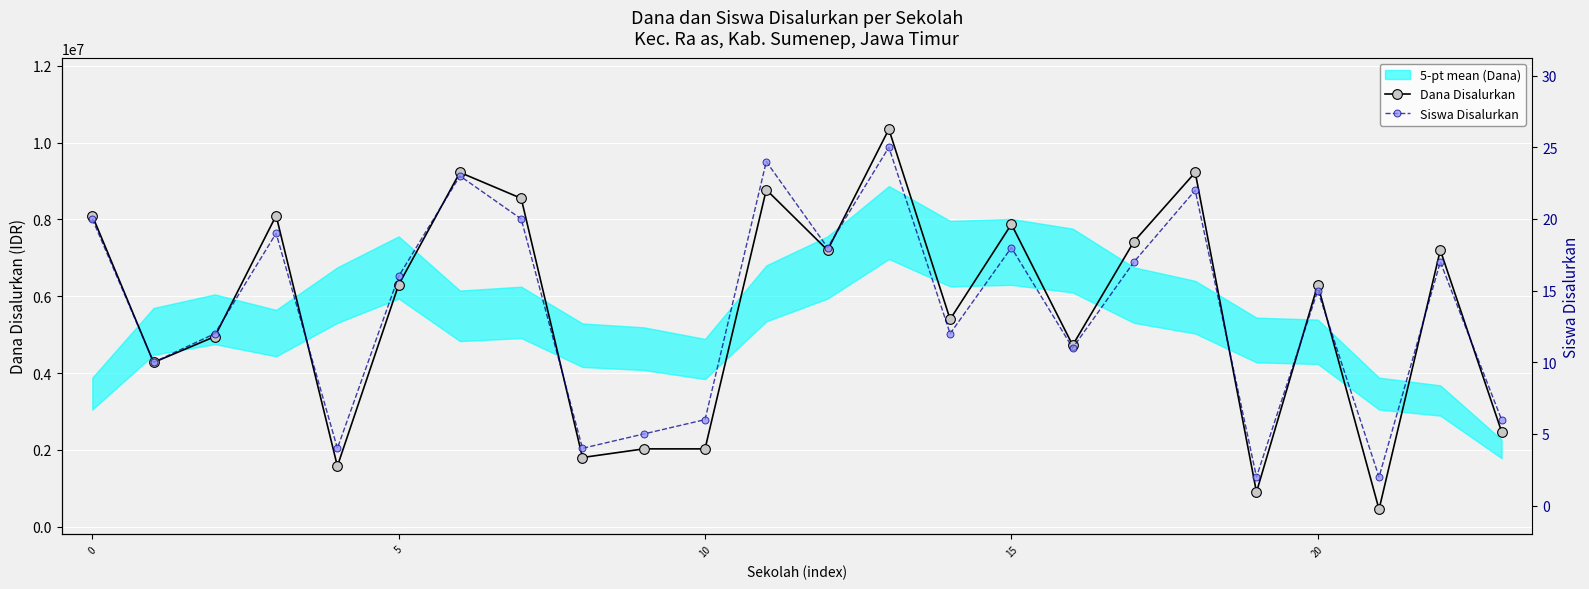

What is the difference between the maximum and second lowest values in the Dana Disalurkan series?

9450000